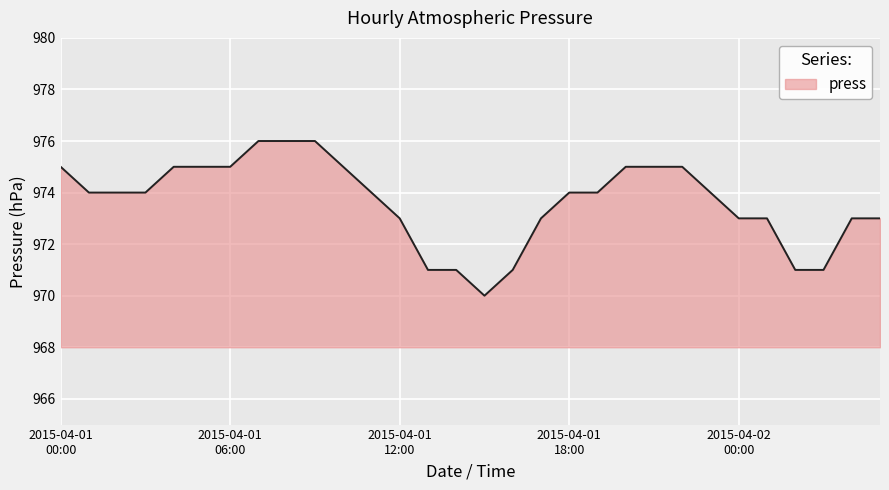

What is the minimum value shown in the chart?

970